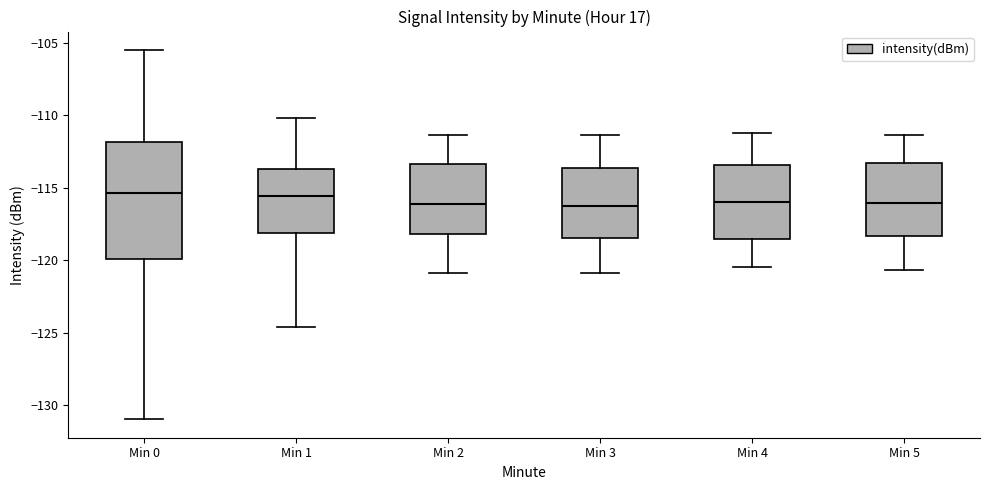

Comparing the boxes themselves (not the whiskers), which one is the tallest?

Min 0